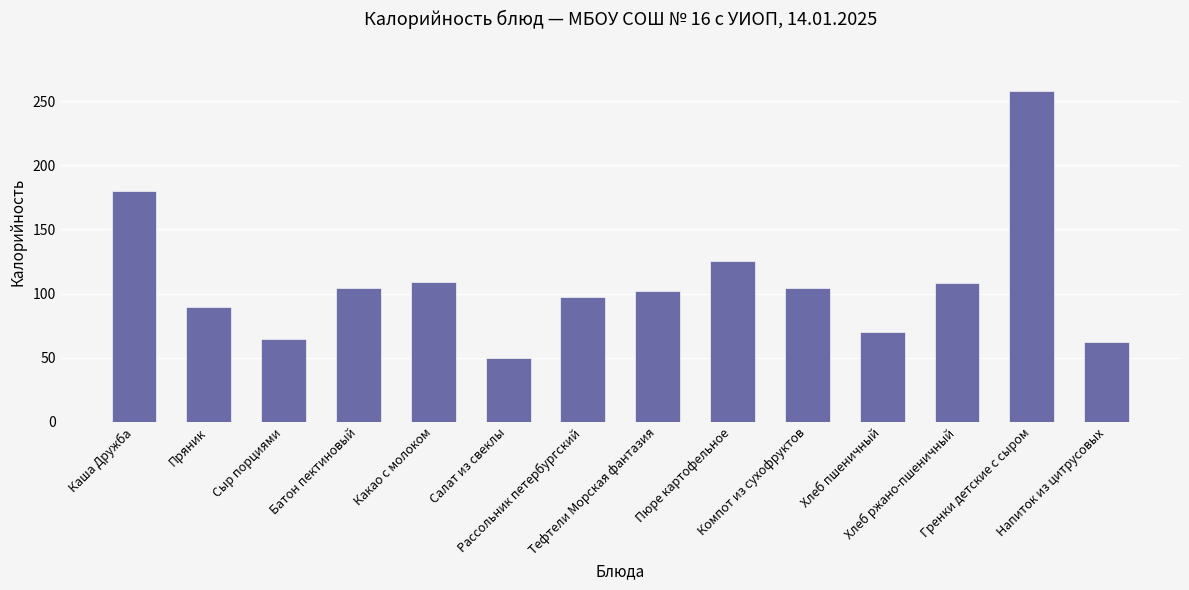

At which category does the chart reach its minimum across all series?

Салат из свеклы